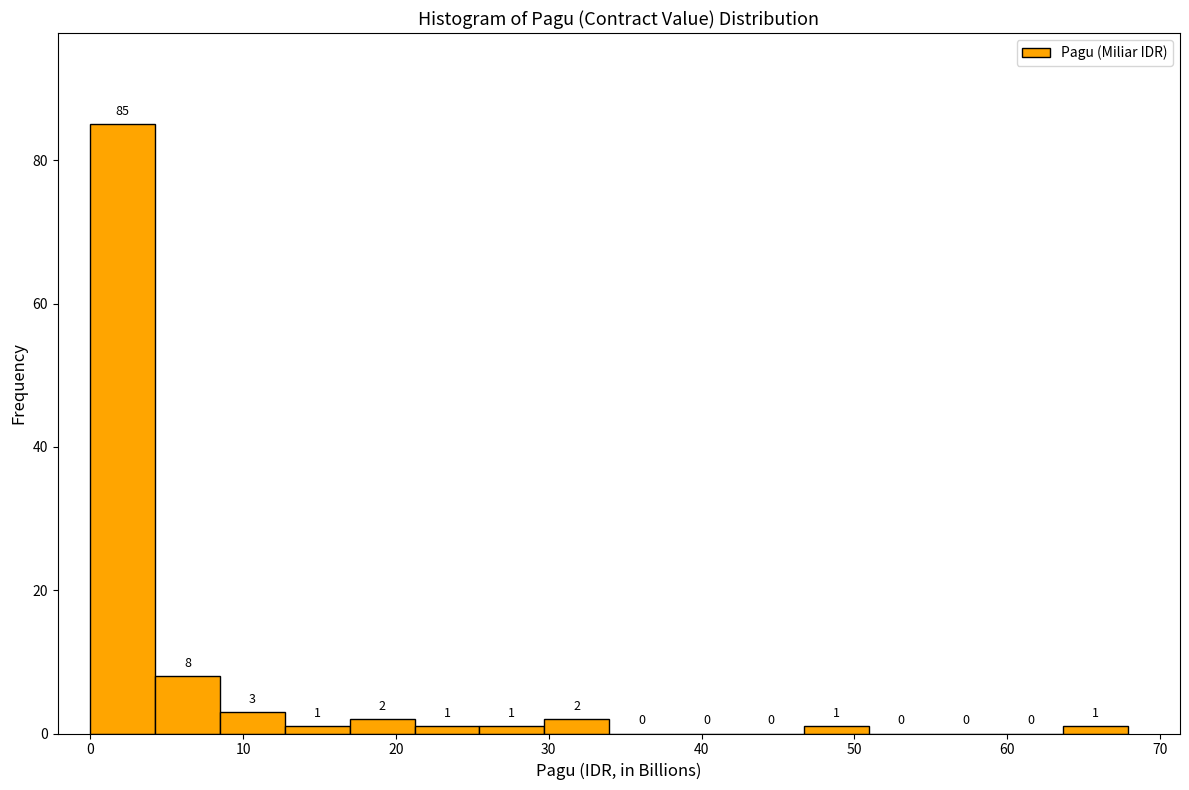

How tall is the bar that spans 21 to 25 on the x-axis? The bar edges are not printed on the chart, so give them approximately, as read against the axis.

1